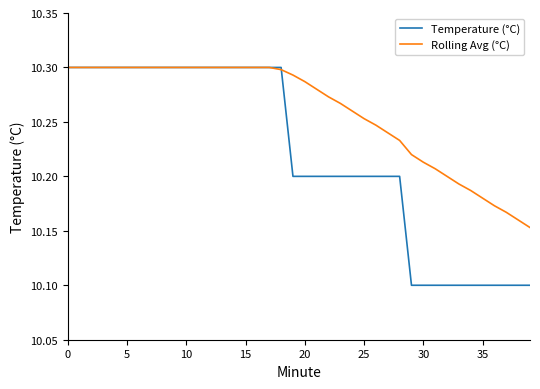

What is the minimum value shown in the chart?

10.1